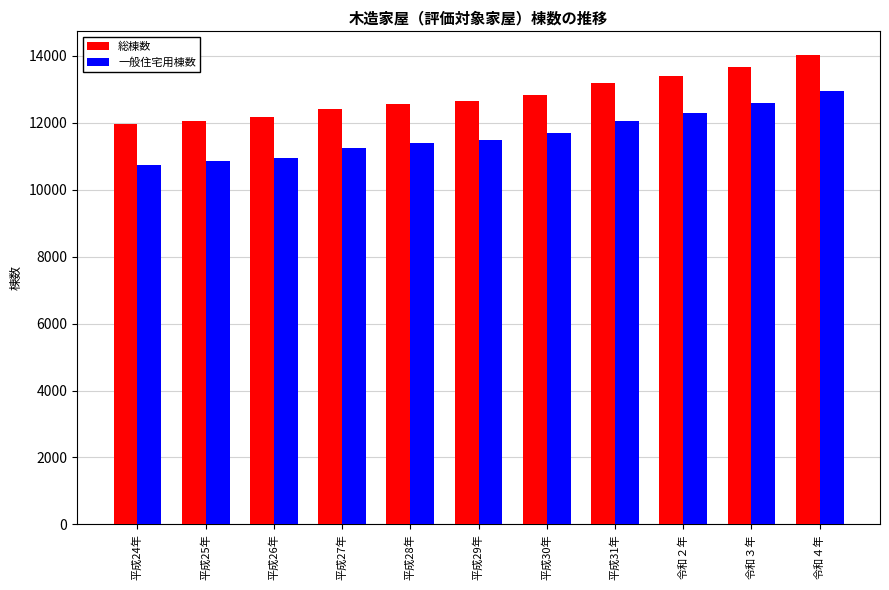

Which category has the highest value in the 一般住宅用棟数 series?

令和４年